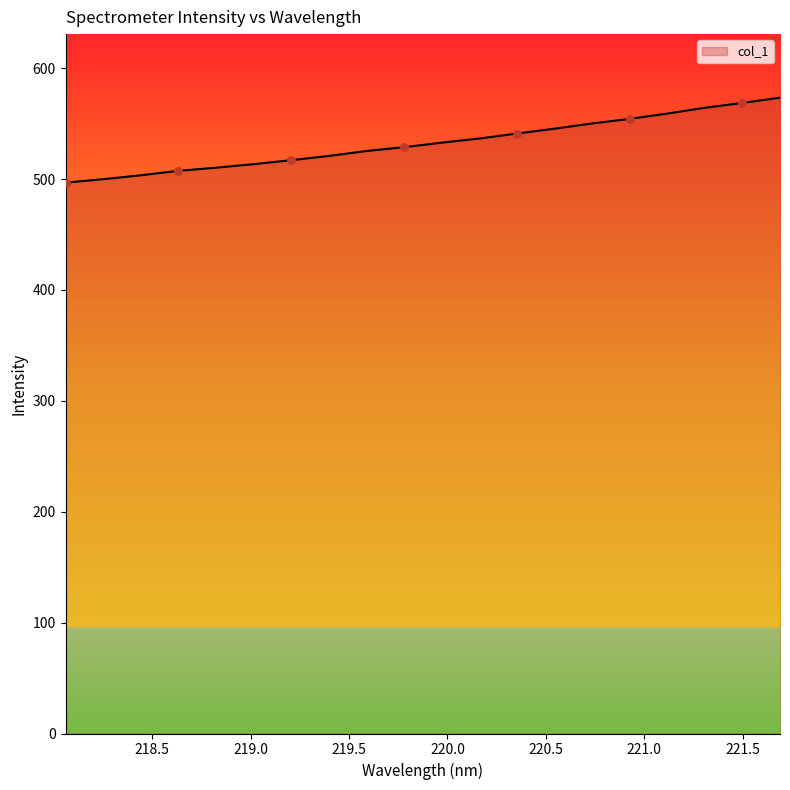

What is the difference between the maximum and minimum values?

76.6